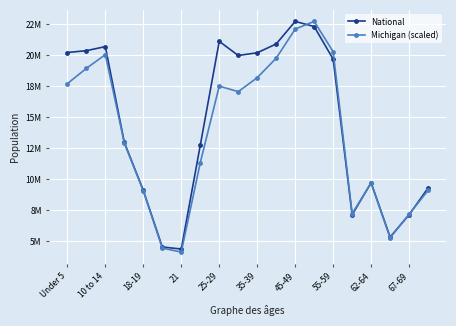

Which series has the largest total across all categories?

National